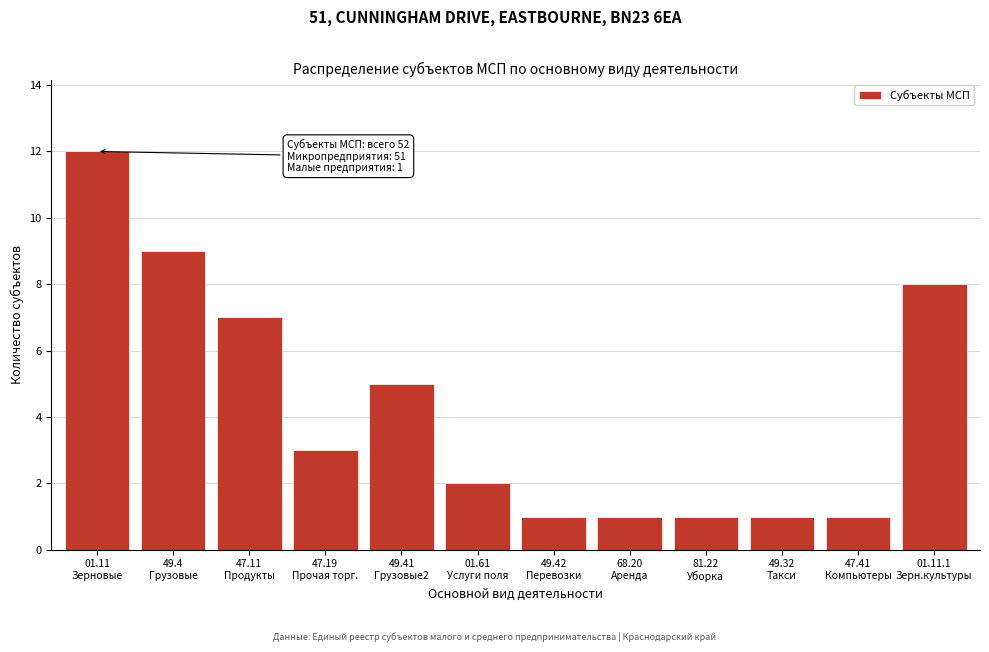

Reading left to right, transcribe all the data shown in this chart.

12	9	7	3	5	2	1	1	1	1	1	8